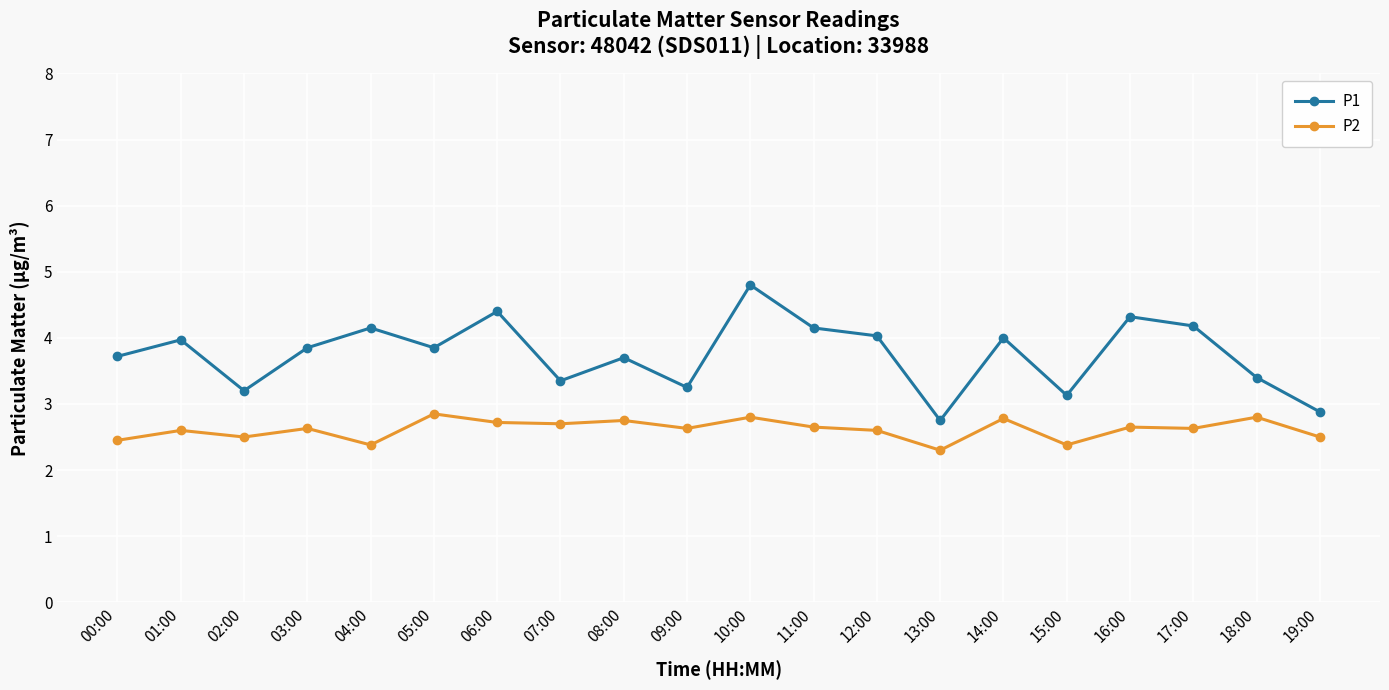

Which series changed the most between 10:00 and 14:00?

P1